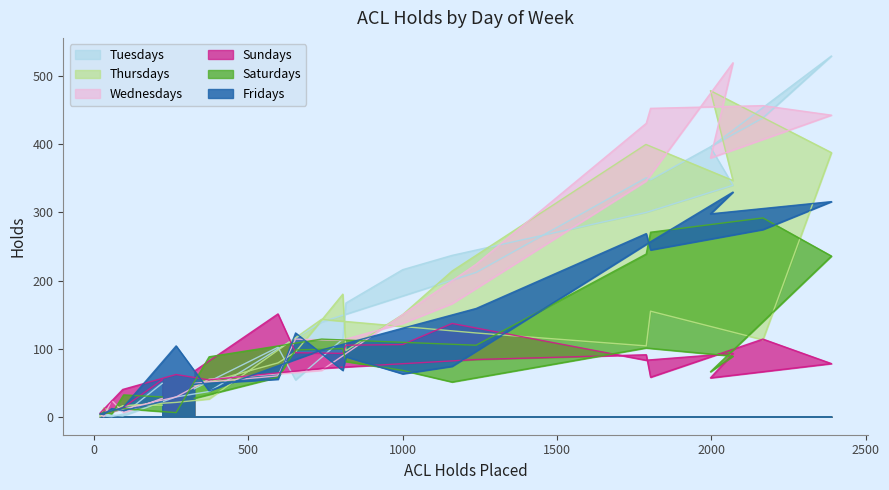

Reading left to right, what are all the values shown in this chart?

Fridays: 22	9	12	3	4	13	104	38	98	159	269	245	275	316	298	330	253	74	63	88	68	123	55	48
Saturdays: 29	32	4	7	3	12	6	88	114	105	239	271	292	236	66	89	101	51	68	81	100	98	58	27
Sundays: 54	14	7	4	5	40	62	54	71	84	91	58	114	78	57	93	83	137	106	105	93	94	151	67
Wednesdays: 27	6	24	0	3	11	29	55	68	224	431	453	457	443	380	520	346	166	137	114	112	114	60	49
Thursdays: 17	16	7	13	0	16	21	26	143	123	104	155	113	388	479	347	400	214	150	97	180	95	79	45
Tuesdays: 49	4	0	1	4	1	29	37	139	212	351	348	439	530	396	340	300	237	216	167	114	54	102	41